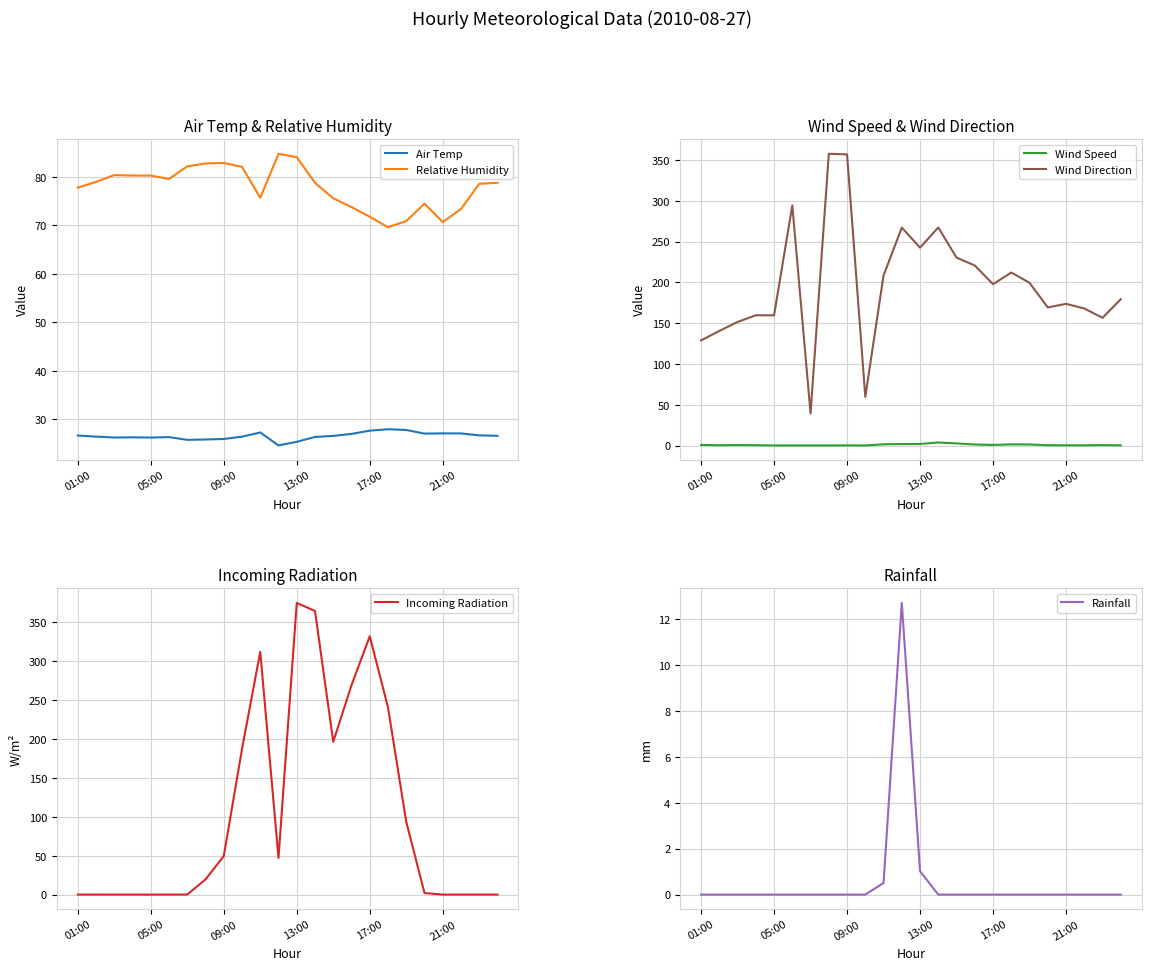

True or false: Wind Direction and Wind Speed cross at least once.

False